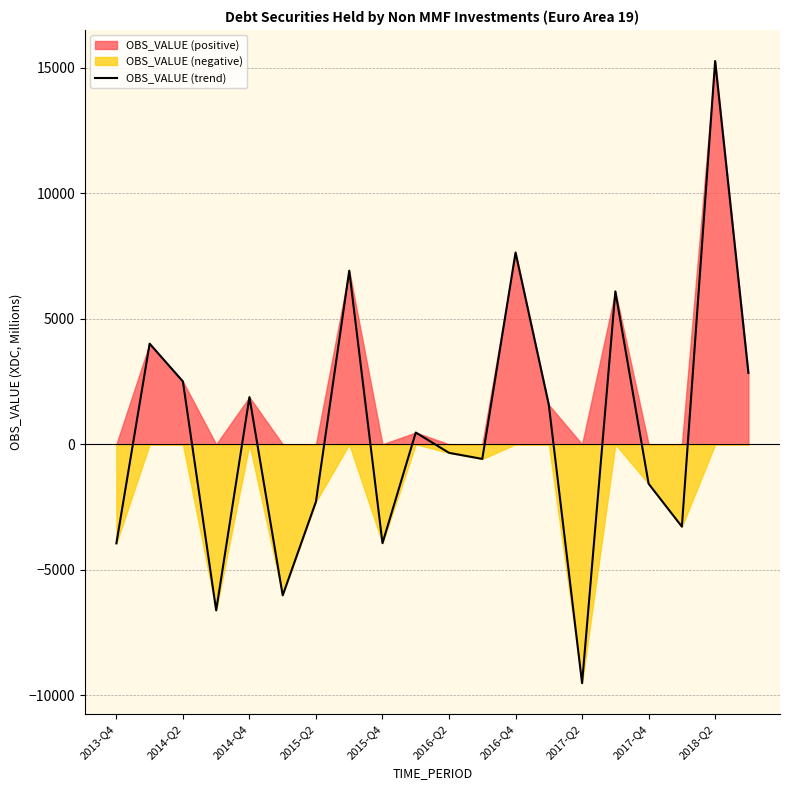

Count the number of categories in the chart.

20